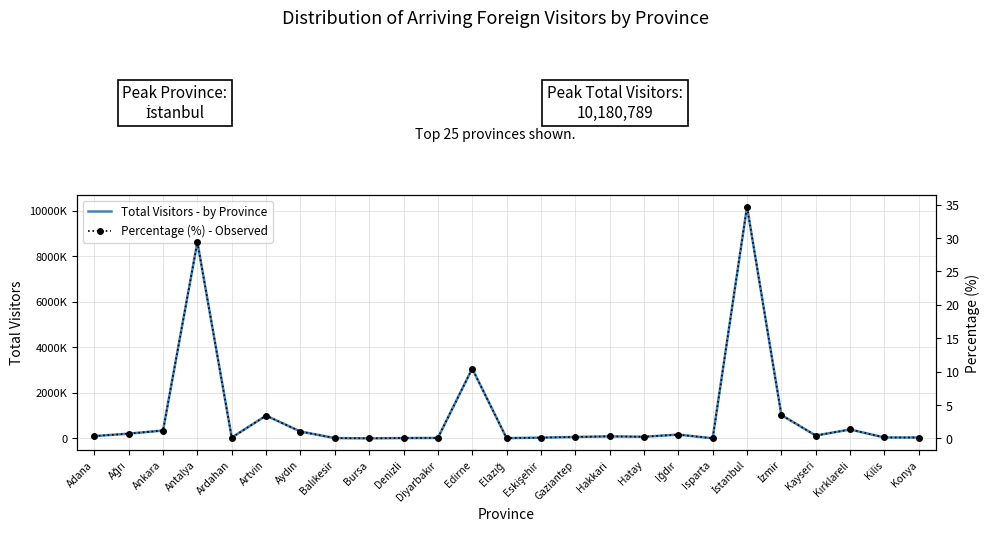

Rank the series at Ankara from highest to lowest value.

Total Visitors - by Province, Percentage (%) - Observed